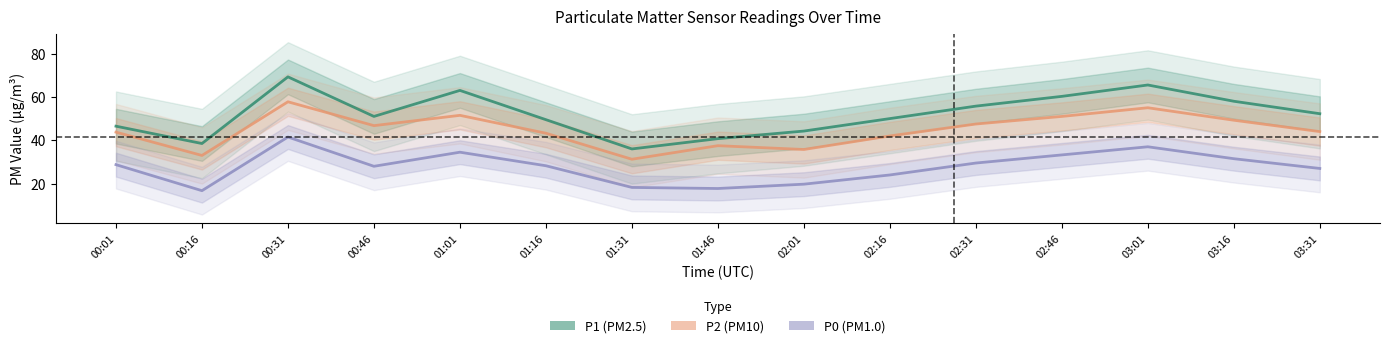

What are all the series names shown in the legend?

P1, P2, P0